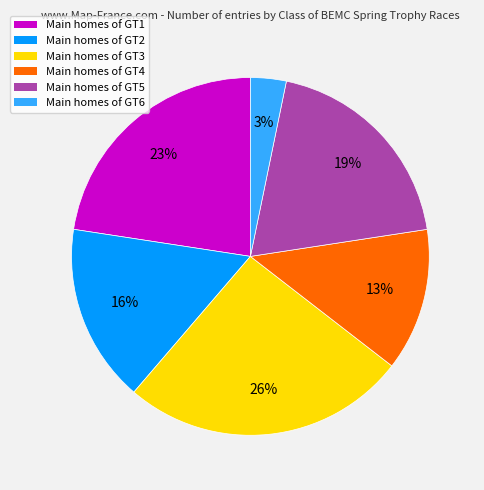

Is it true that Main homes of GT1 is 16% of the pie?

False